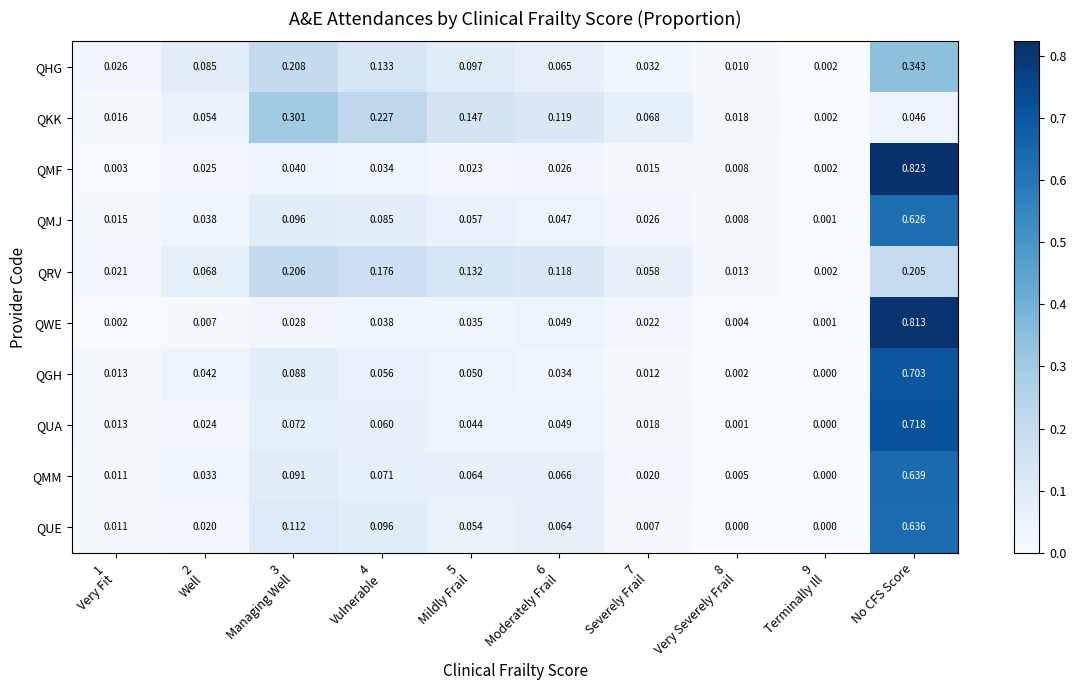

Which category has the highest value in the QUE series?

No CFS Score